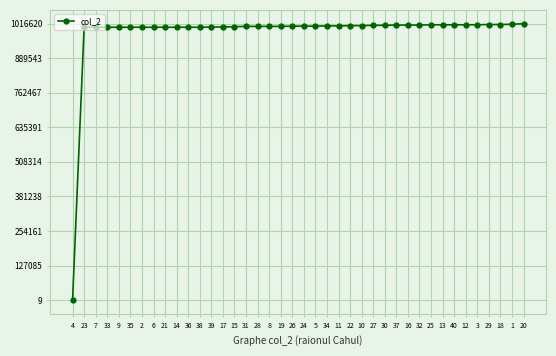

At which category does the chart reach its minimum across all series?

4